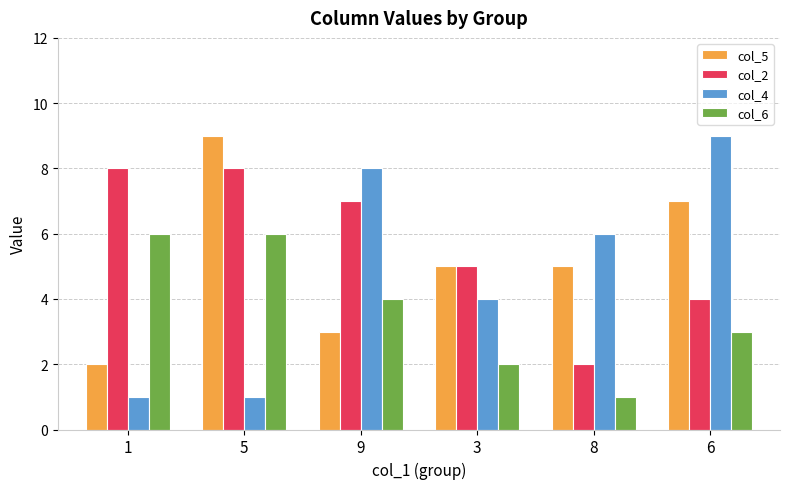

Which series has the largest range (max minus min)?

col_4